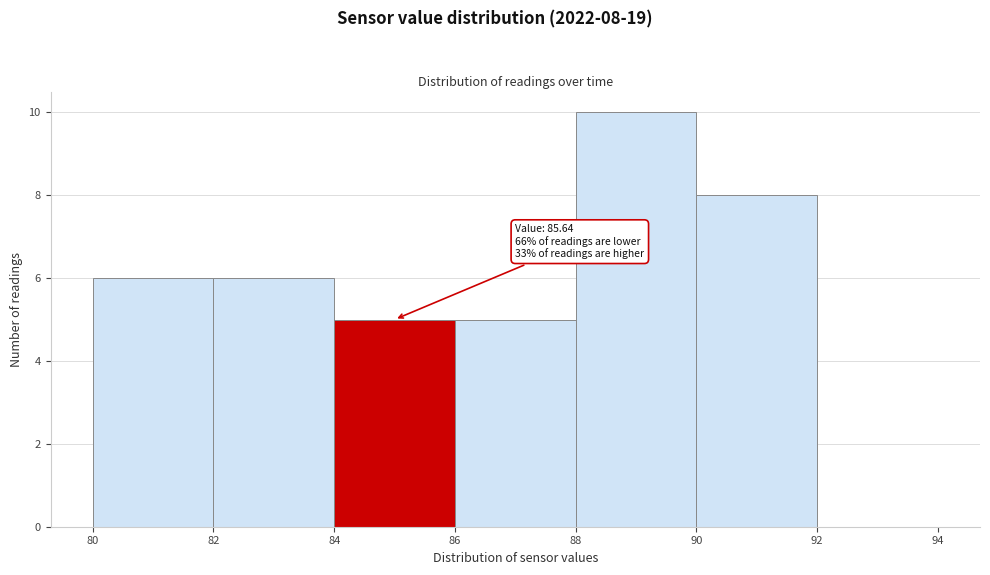

Over which range of the x-axis is the bar tallest?

88 to 90